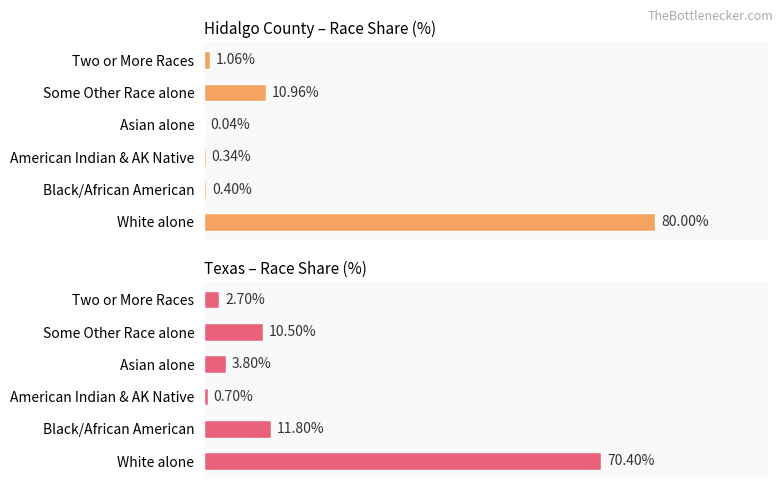

What is the difference between the Texas – Race Share (%) values at Some Other Race alone and White alone?

59.9